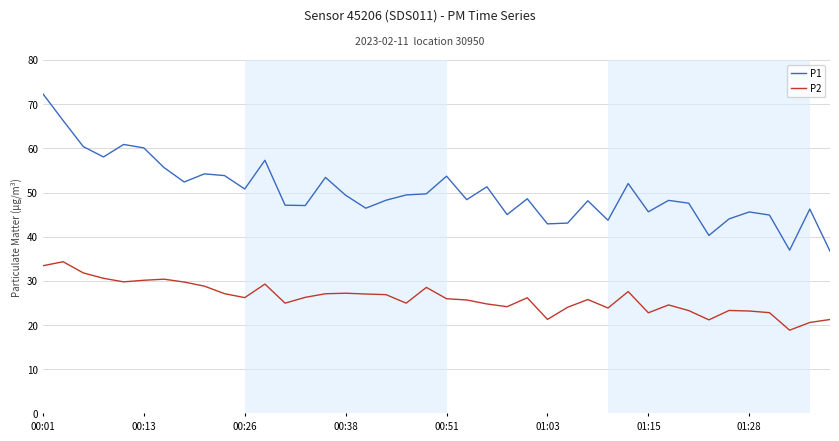

What is the lowest value of the P1 series?

36.7